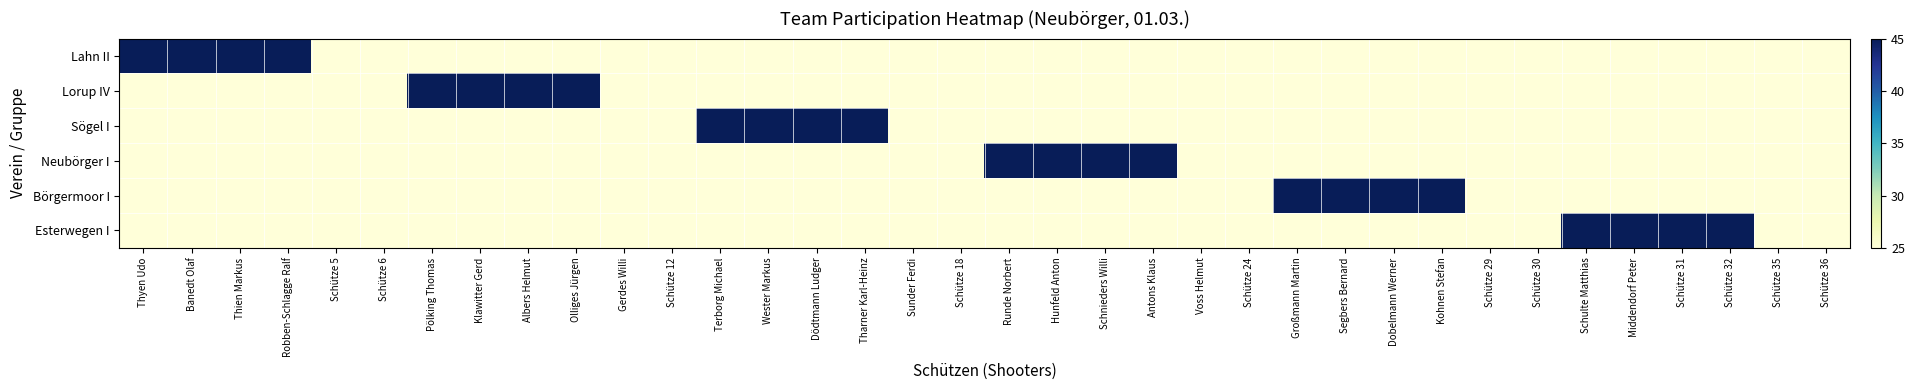

What is the greatest value displayed?

45